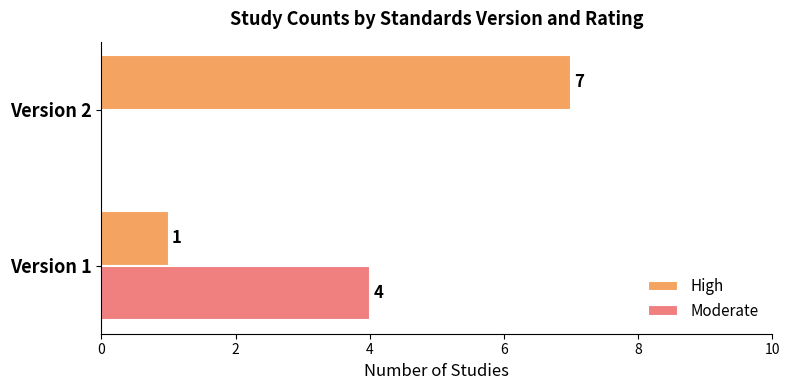

What is the sum of the Moderate values at Version 1 and Version 2?

4